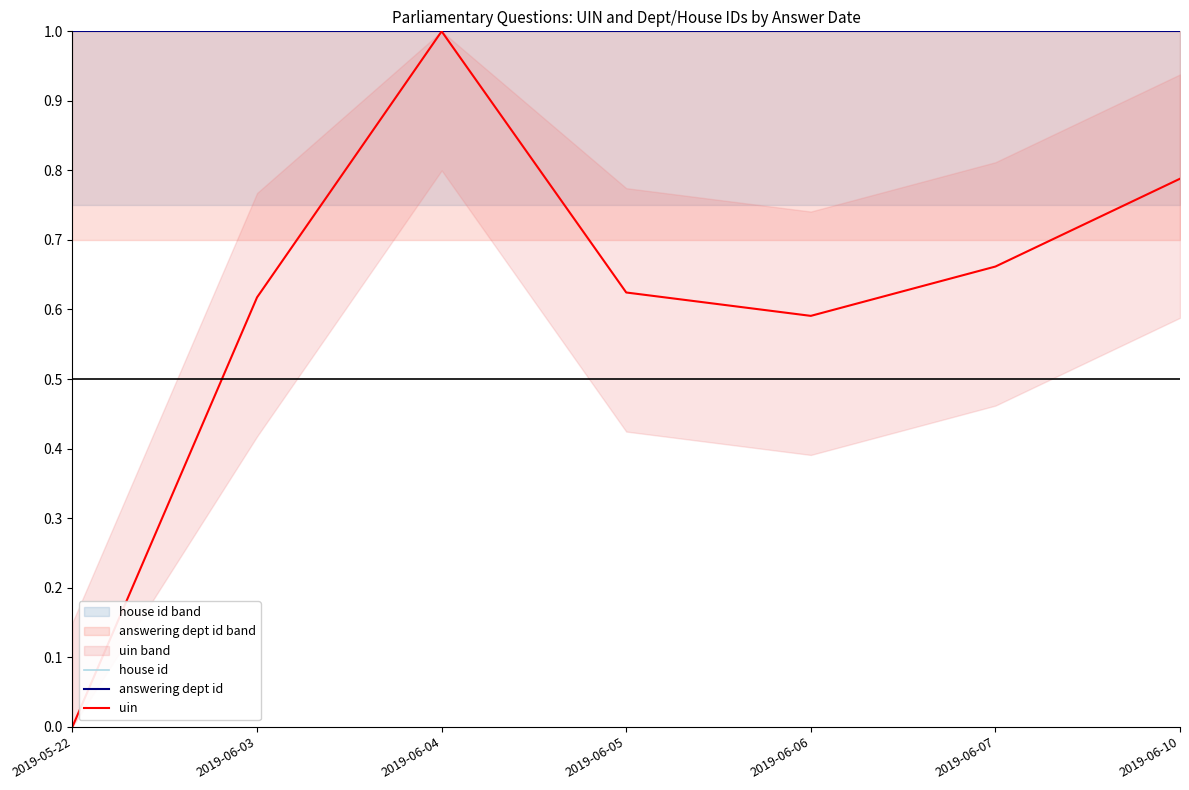

Does the chart display data point markers on the line(s)?

No